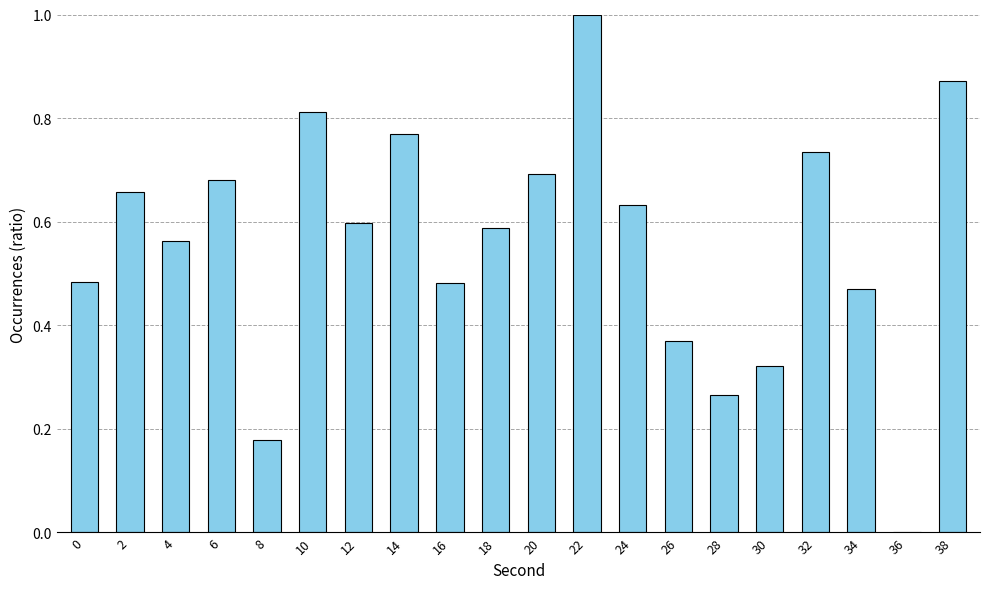

Count the values in the range 0 to 1.

20